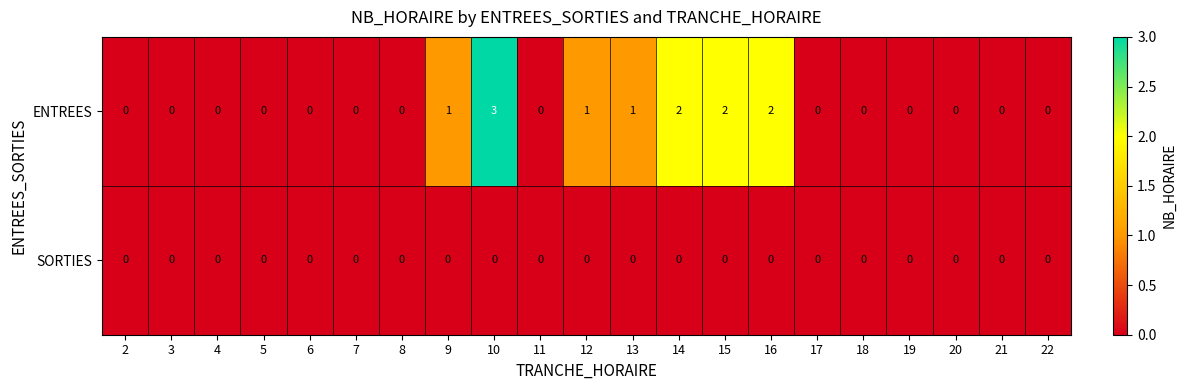

The SORTIES series shows 0 at 21. True or false?

True